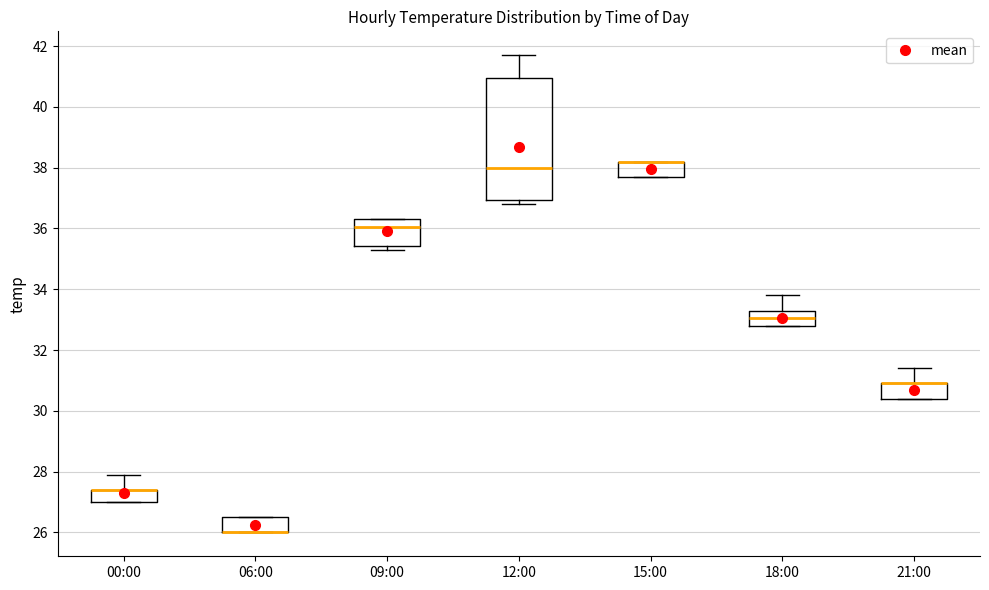

Reading left to right, read every box against the y-axis: the position of its median line, the range the box covers, and the ends of its whiskers. The values are not printed on the chart, so give them approximately, as read against the axis.

00:00: median 27.4 (drawn on the box's upper edge), box 27.0 to 27.4, whiskers 27.0 to 28.0
06:00: median 26.0 (drawn on the box's lower edge), box 26.0 to 26.6, whiskers 26.0 to 26.6
09:00: median 36.0, box 35.4 to 36.4, whiskers 35.4 (just below the box's lower edge) to 36.4
12:00: median 38.0, box 37.0 to 41.0, whiskers 36.8 to 41.8
15:00: median 38.2 (drawn on the box's upper edge), box 37.8 to 38.2, whiskers 37.8 to 38.2
18:00: median 33.0, box 32.8 to 33.4, whiskers 32.8 to 33.8
21:00: median 31.0 (drawn on the box's upper edge), box 30.4 to 31.0, whiskers 30.4 to 31.4